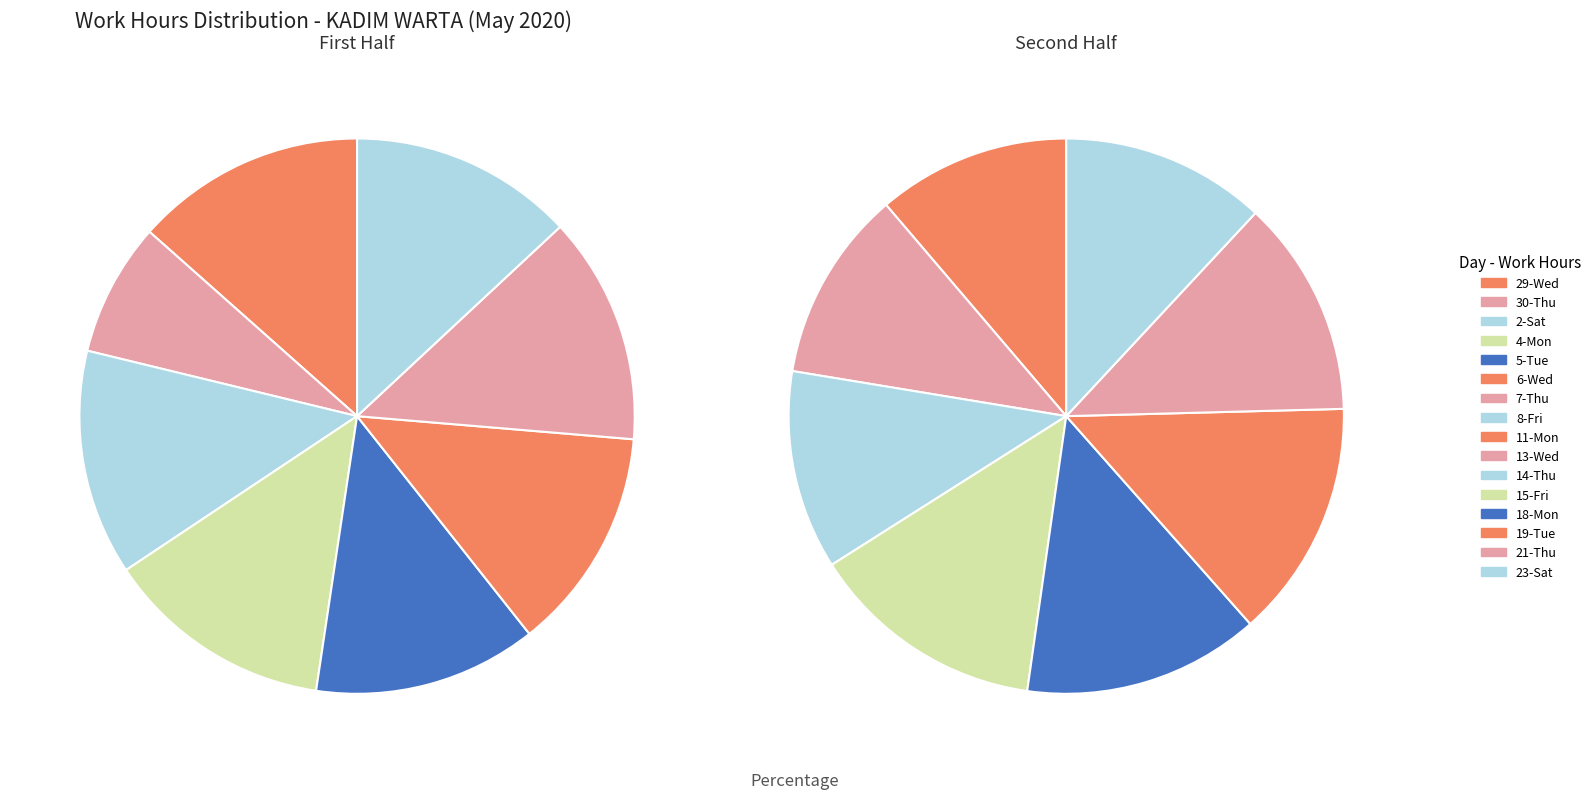

Is 29-Wed the majority of the pie?

No